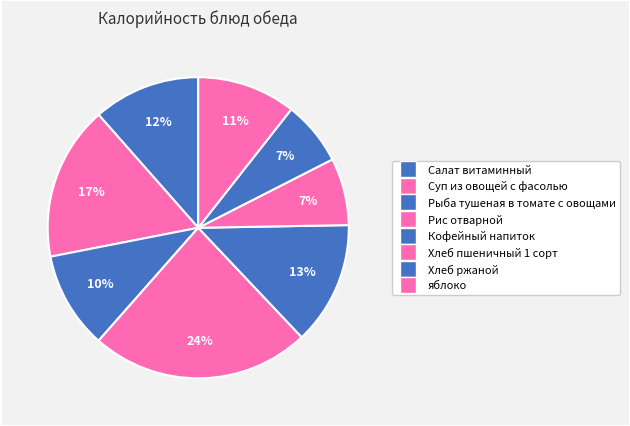

True or false: Хлеб ржаной accounts for 7% of the total.

True